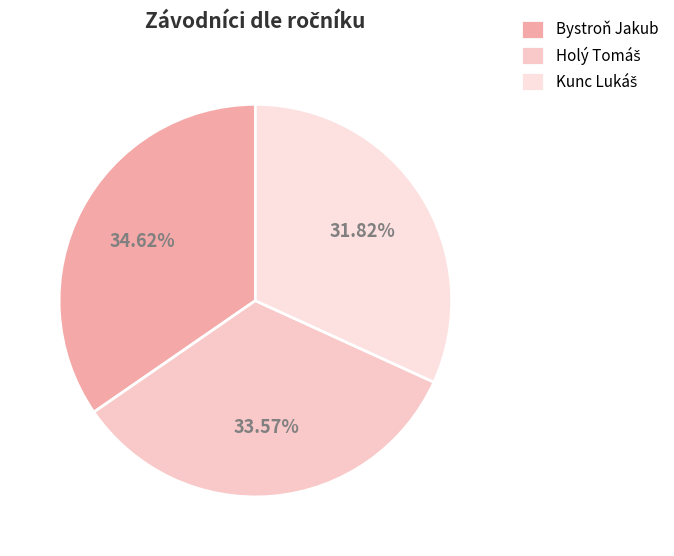

Count the number of slices in the pie.

3